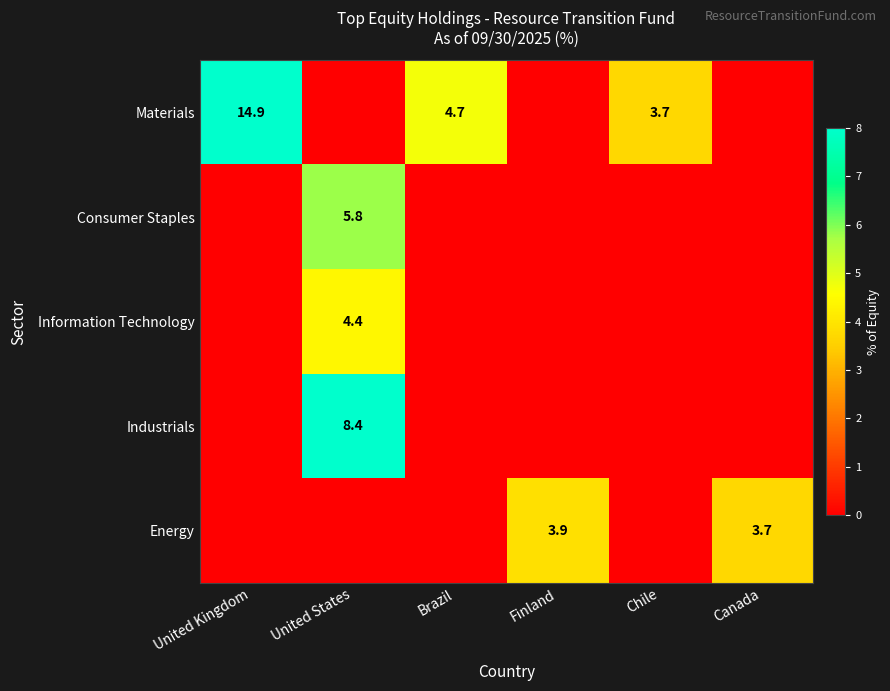

The Materials series shows 4.7 at Brazil. True or false?

True